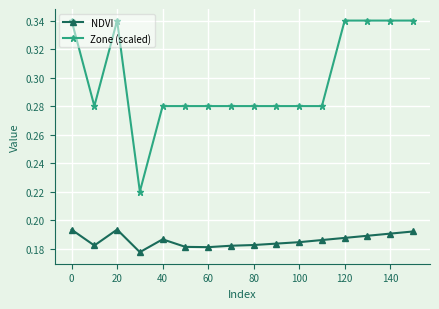

True or false: Zone (scaled) and NDVI intersect in this chart.

False